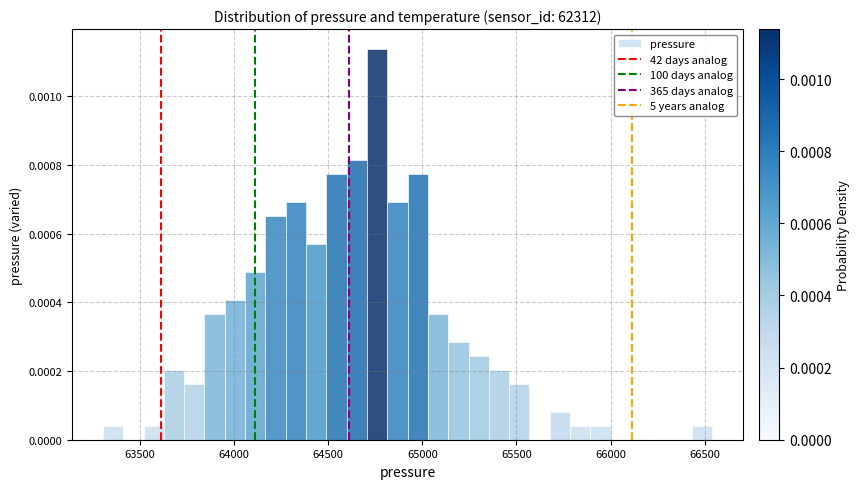

Read against the x-axis, roughly where is the centre of the tallest bar?

64750